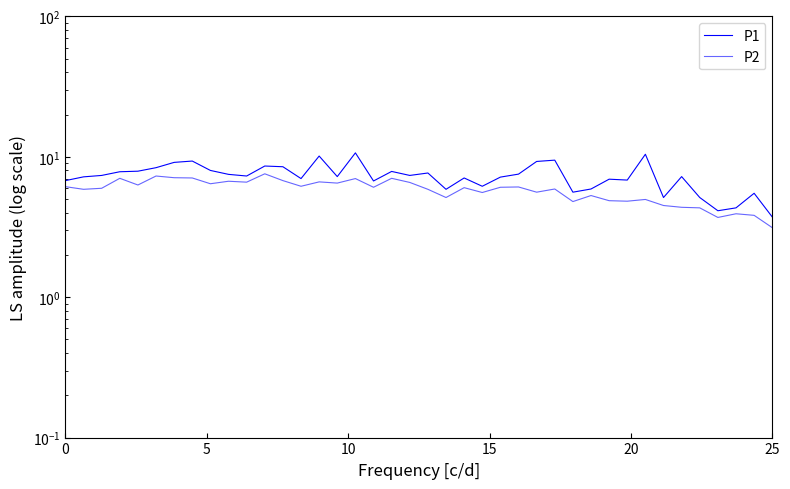

What is the minimum value shown in the chart?

3.1